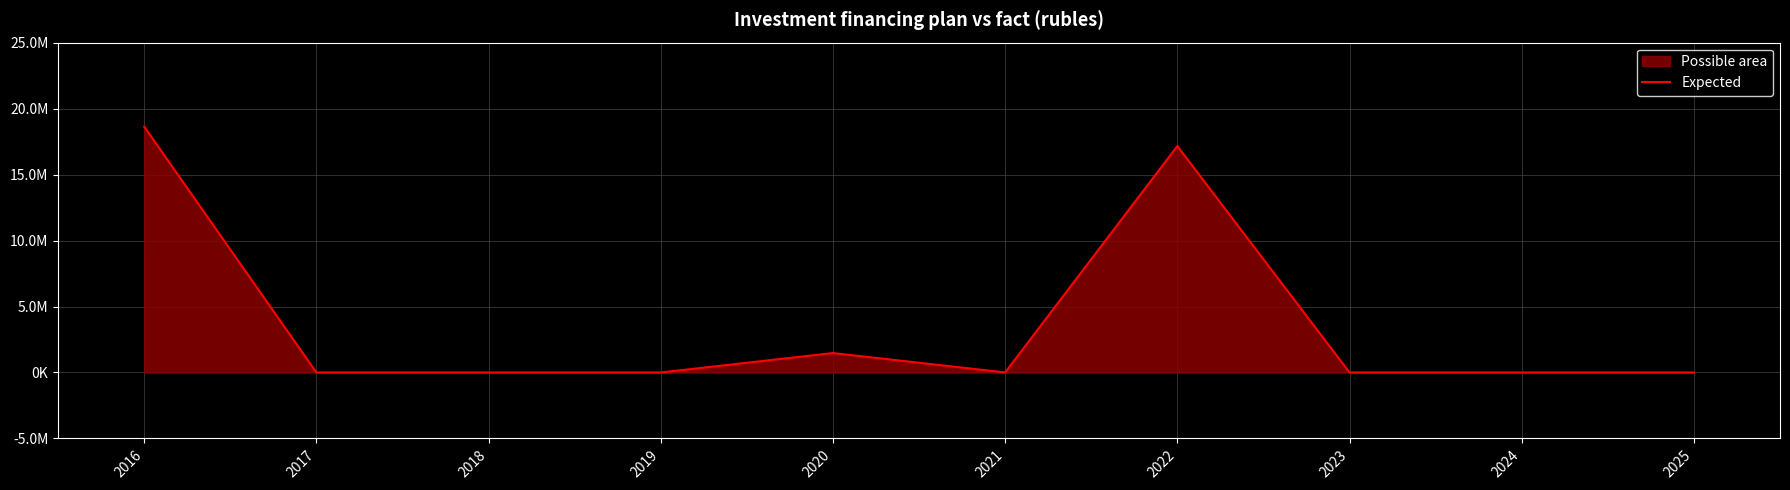

Which has a higher value, 2017 or 2025?

2017